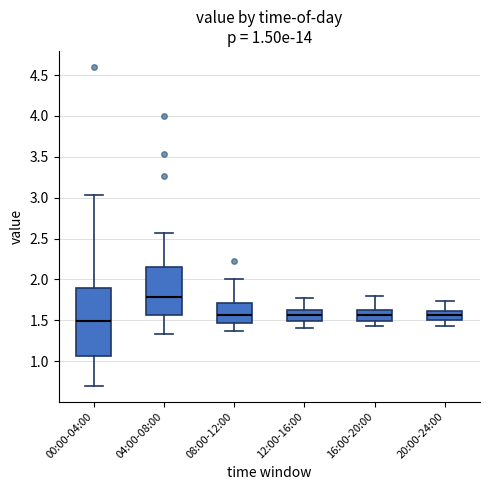

Which box's median line is the highest?

04:00-08:00